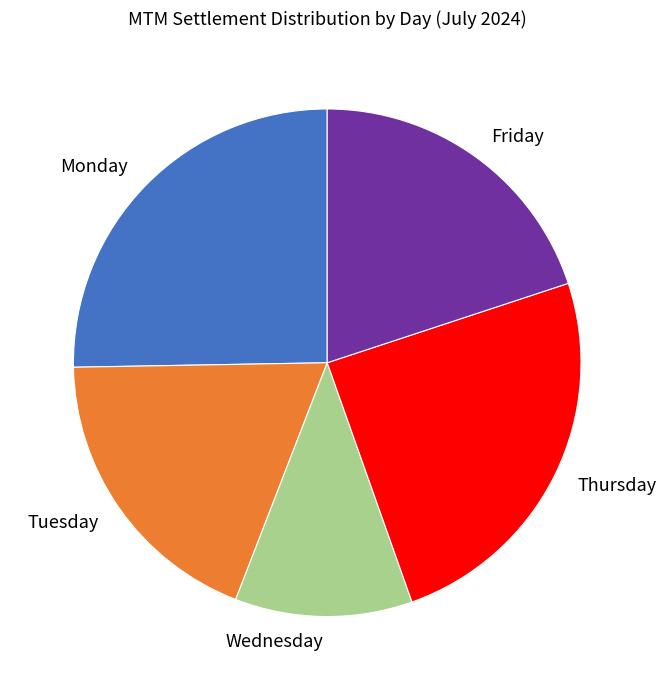

Is Wednesday the majority of the pie?

No